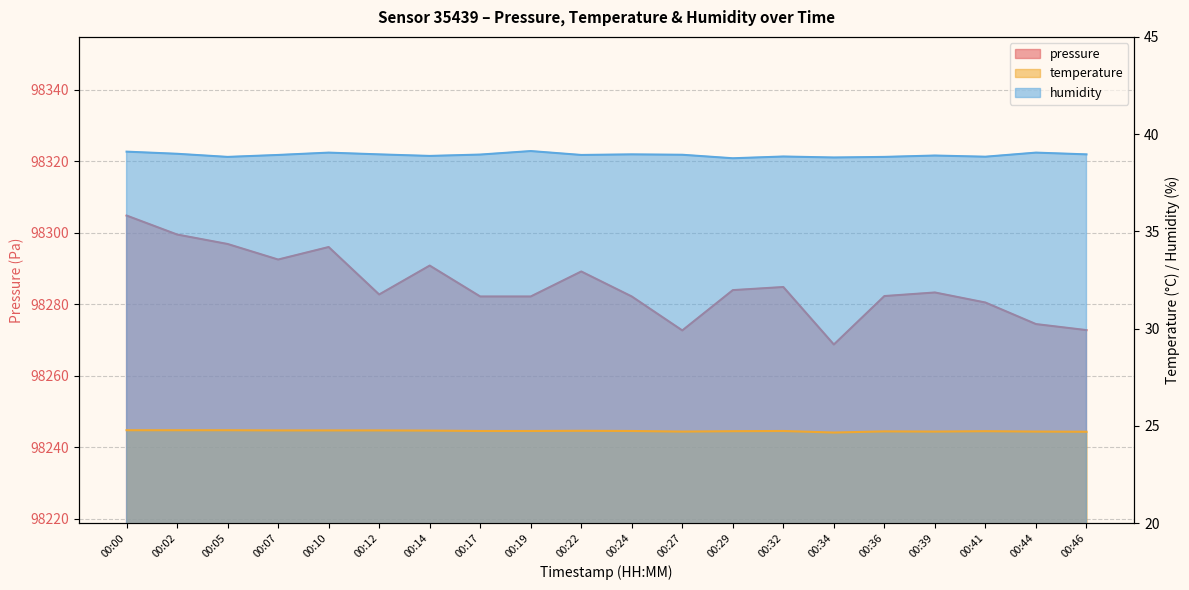

Where does the pressure series first go above 98283?

00:00